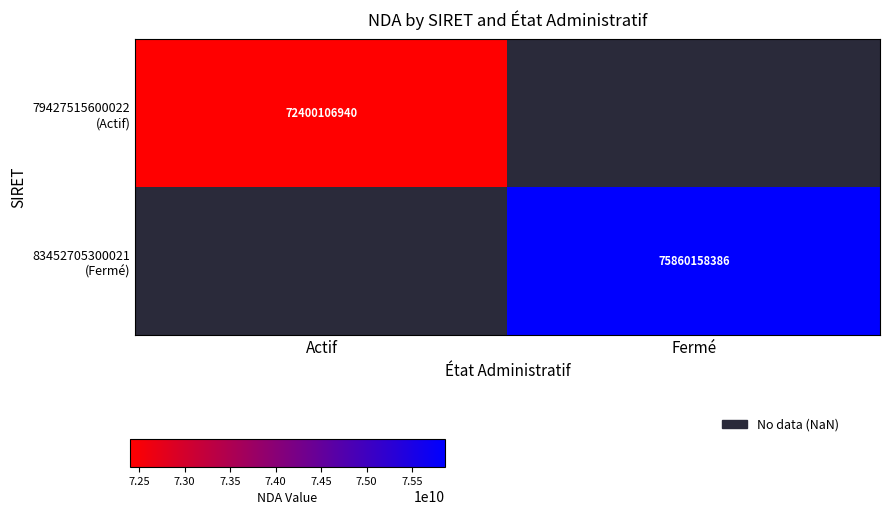

Is it true that 79427515600022 (Actif) equals 17738519195.1 at Actif?

False